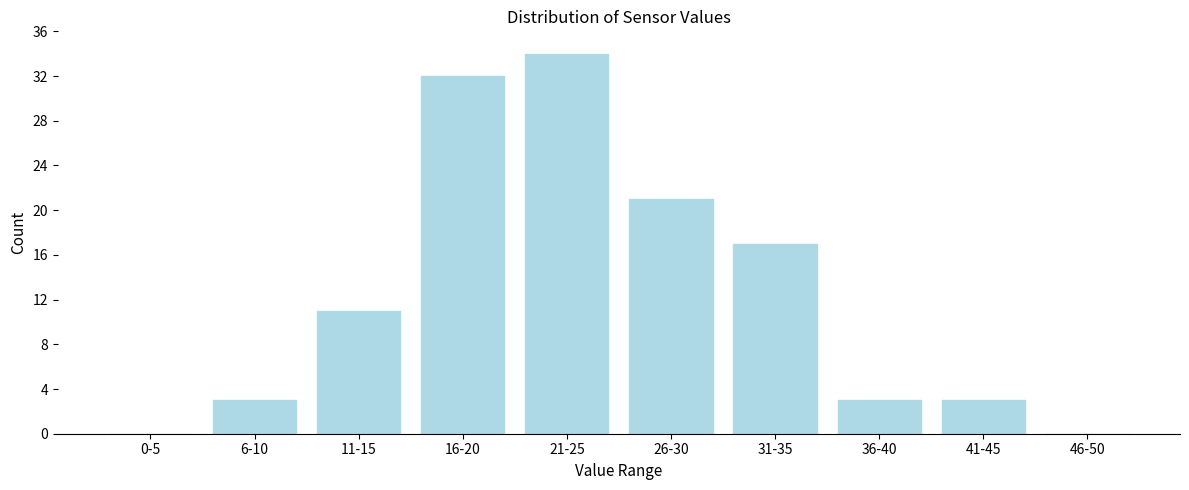

Reading left to right, extract all data points from this chart.

0-5=0	6-10=3	11-15=11	16-20=32	21-25=34	26-30=21	31-35=17	36-40=3	41-45=3	46-50=0